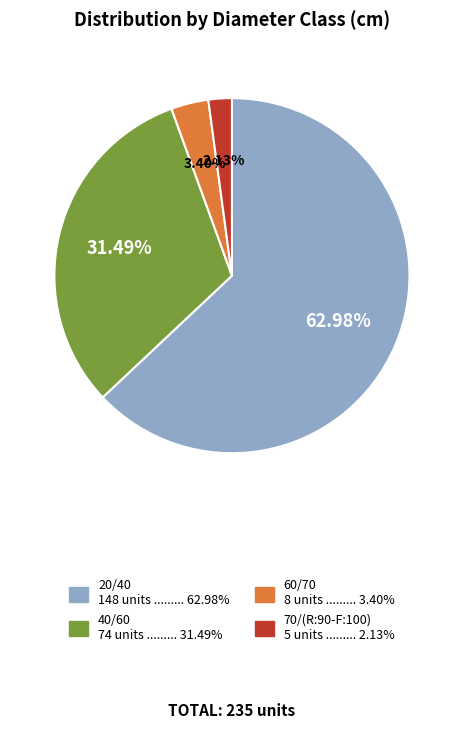

True or false: 70/(R:90-F:100) accounts for 16% of the total.

False